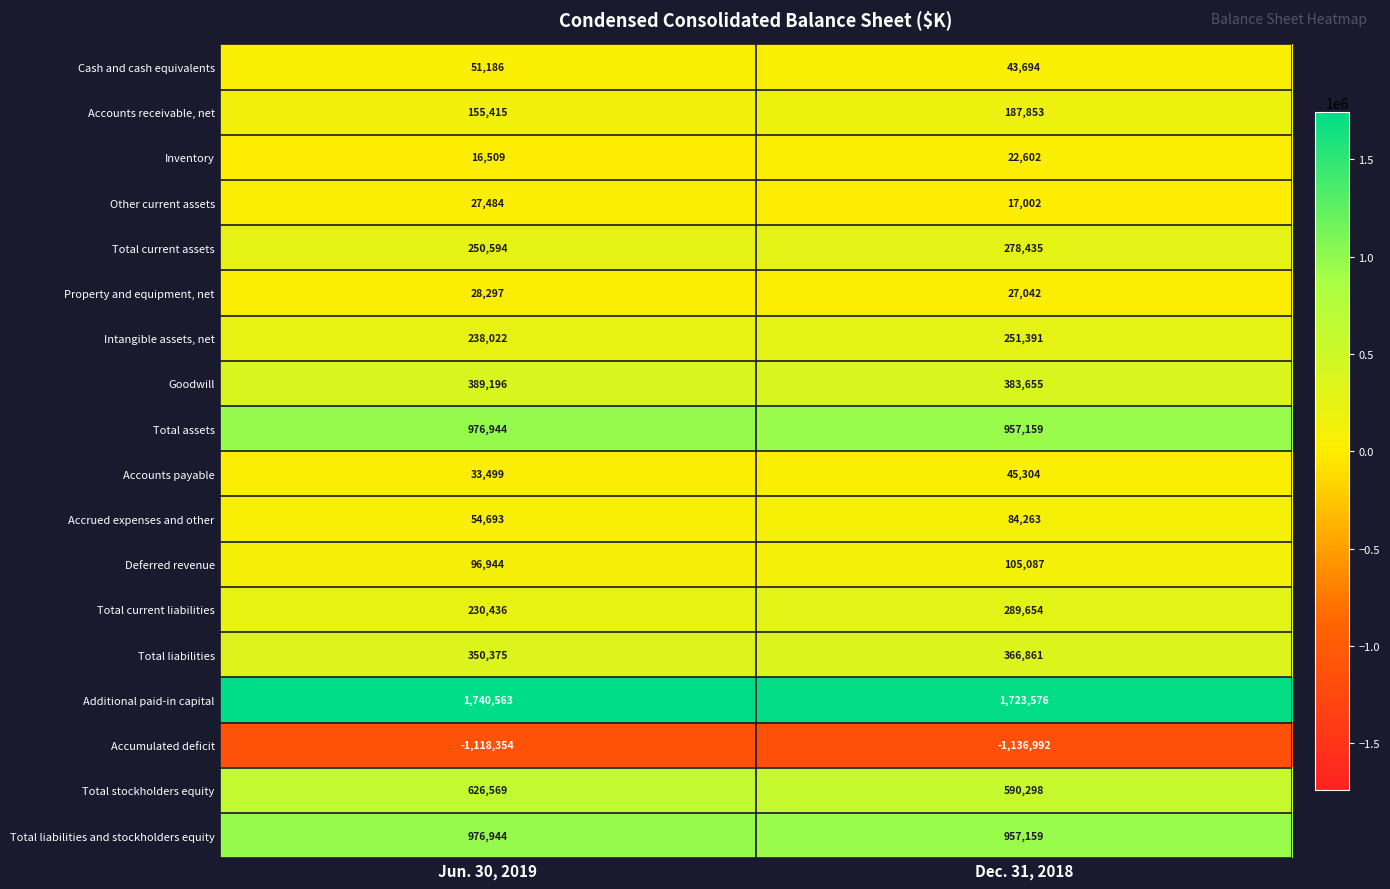

Count the number of categories in the chart.

2